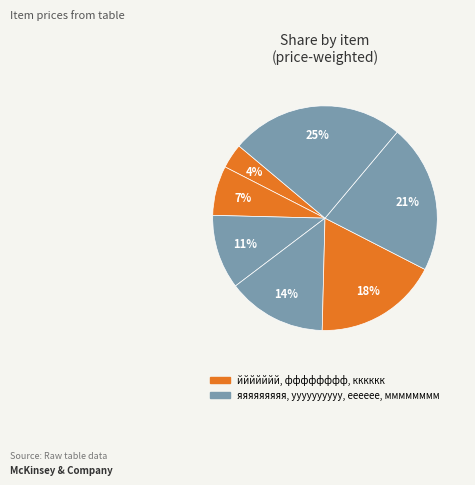

Which slice is the smallest?

ййййййй